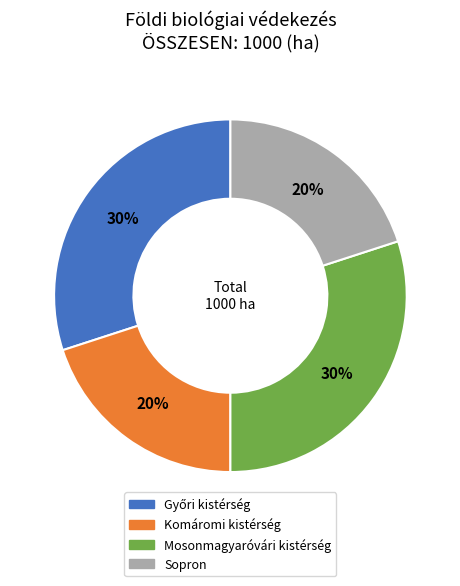

To the nearest percent, what portion does Komáromi kistérség represent?

20%